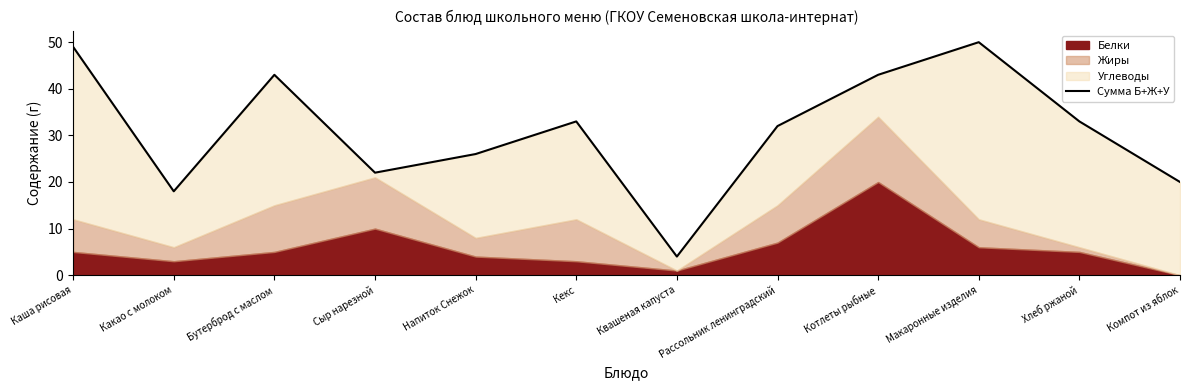

What is the greatest value displayed?

50